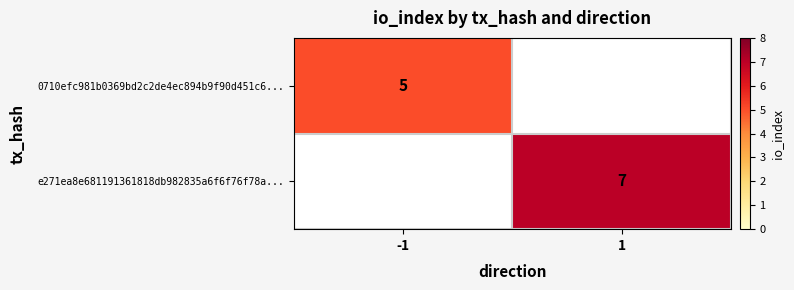

Which label corresponds to the smallest value in the chart?

1